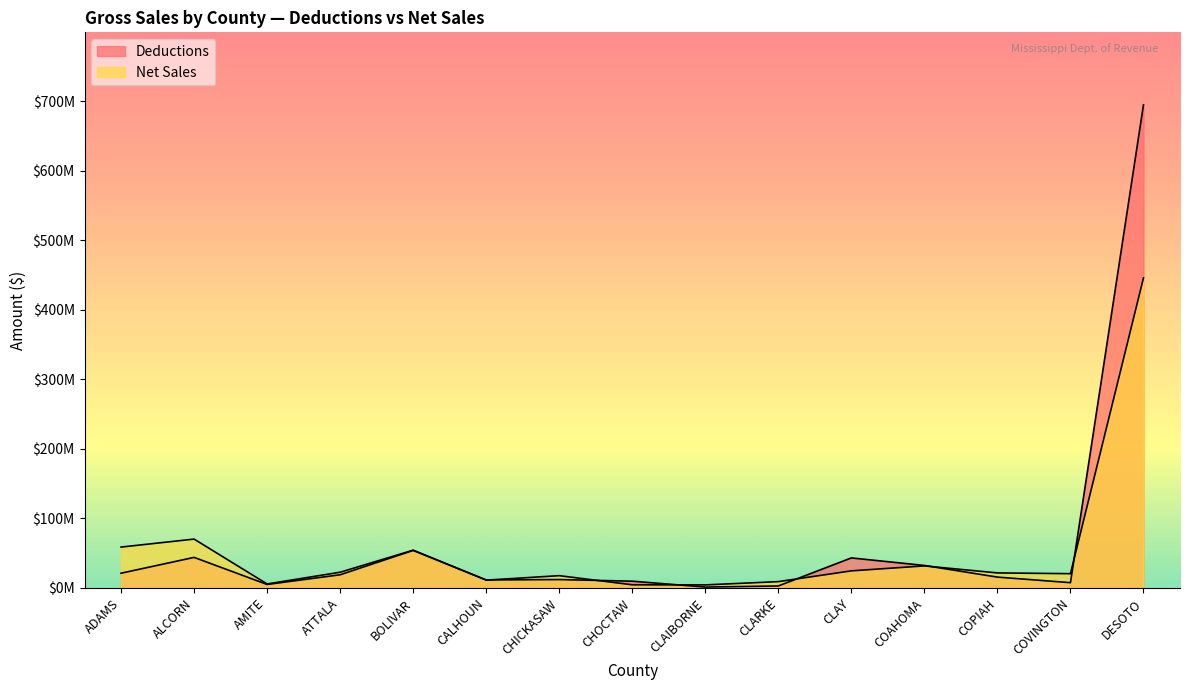

True or false: Deductions has more than 2 interior local peaks.

True